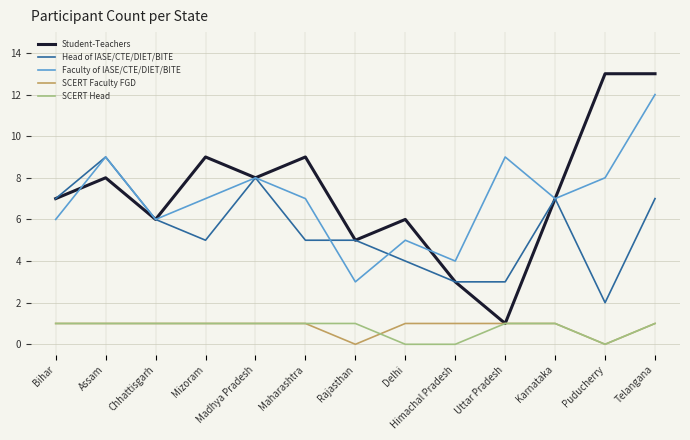

What position from the right is Puducherry?

2